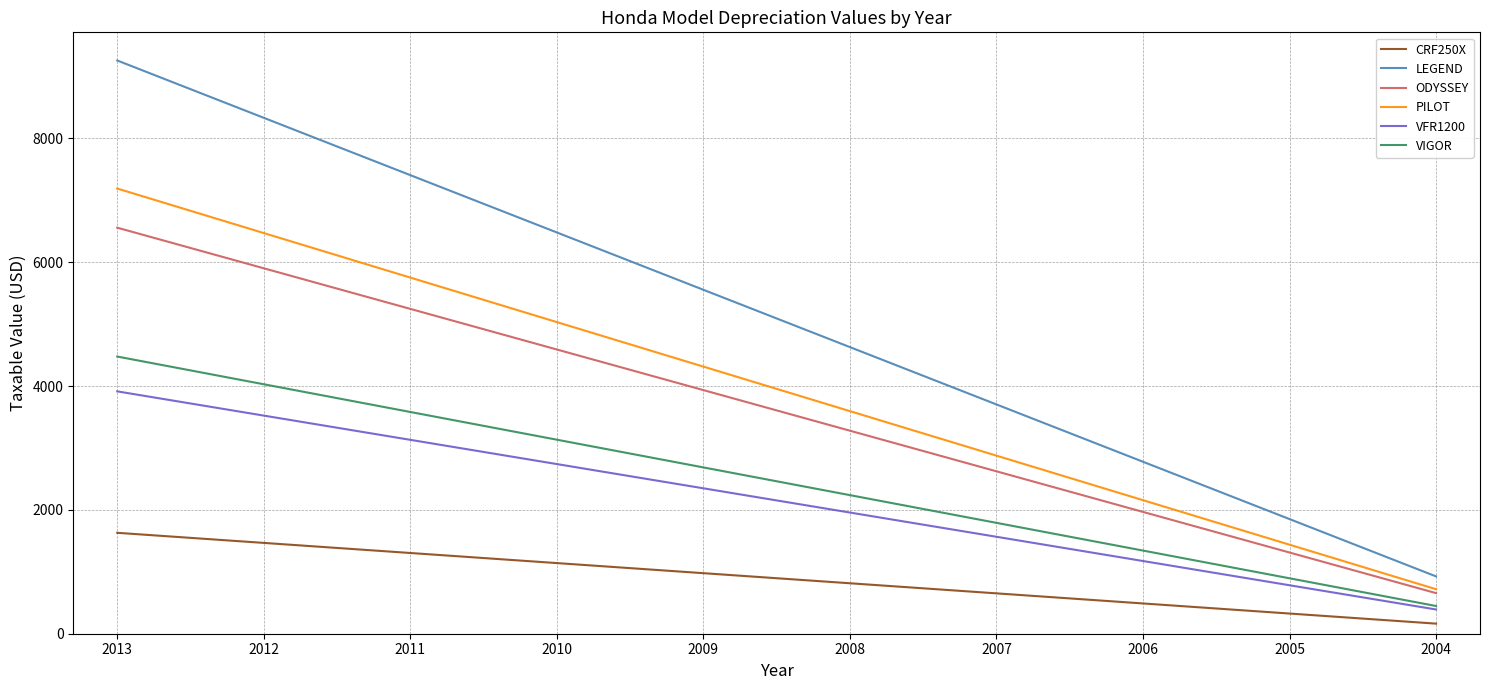

True or false: LEGEND has more than 2 interior local peaks.

False